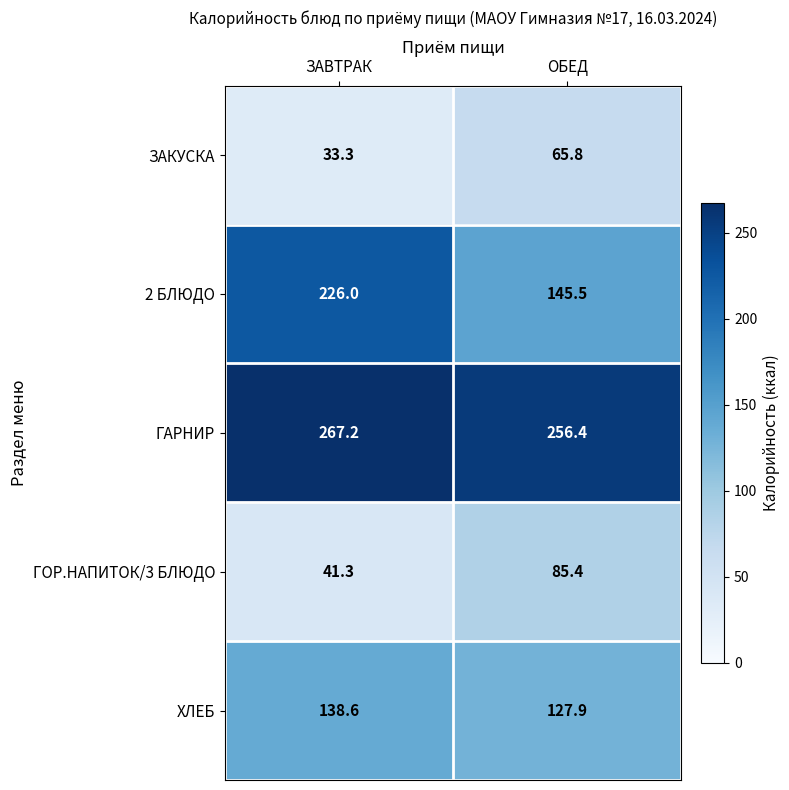

Which series has the largest range (max minus min)?

2 БЛЮДО